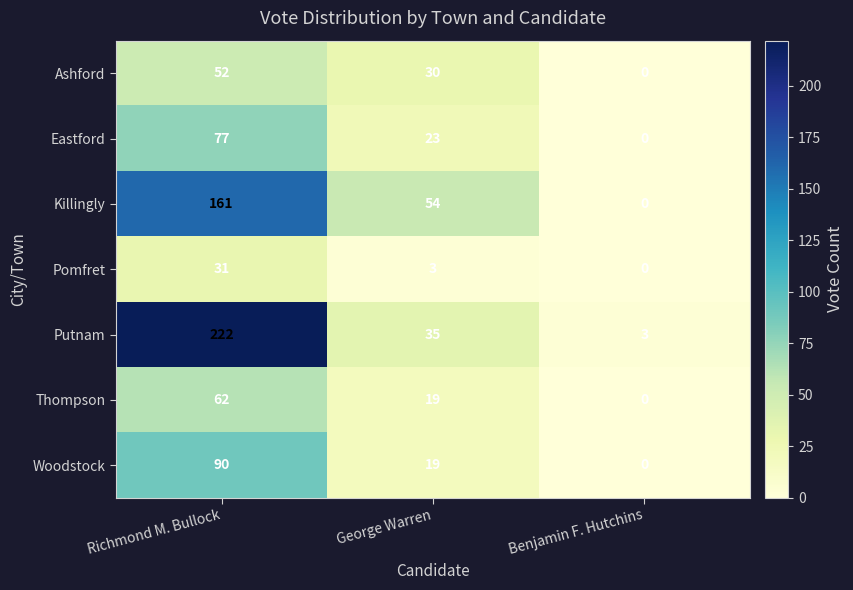

Which series has the widest spread of values?

Putnam